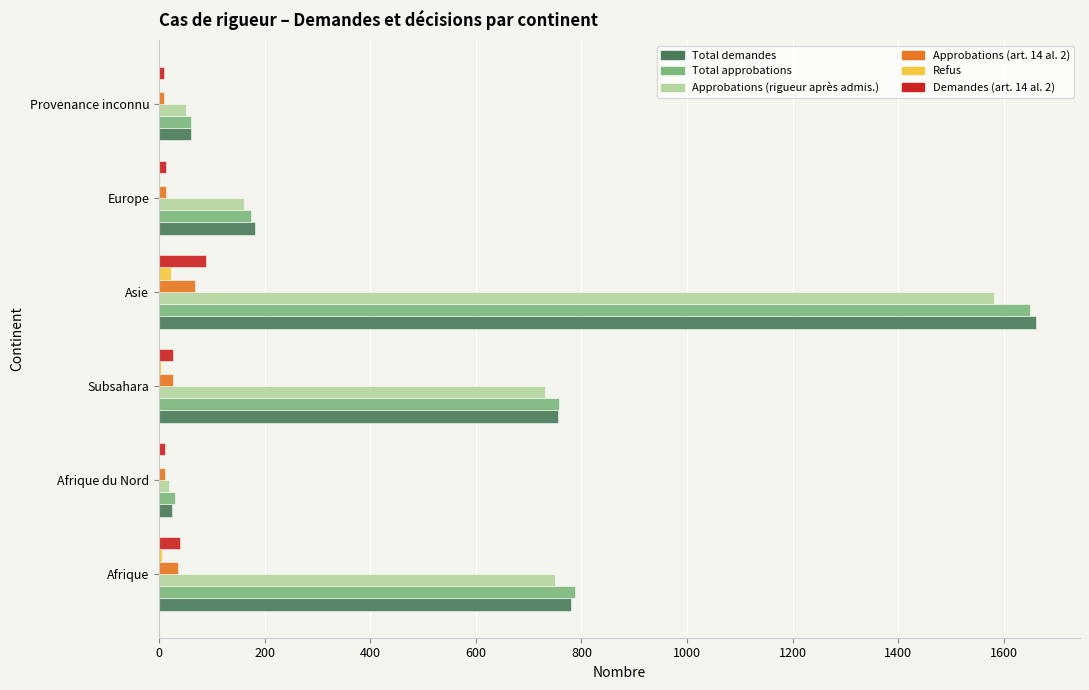

At which category is the sum across all series the highest?

Asie